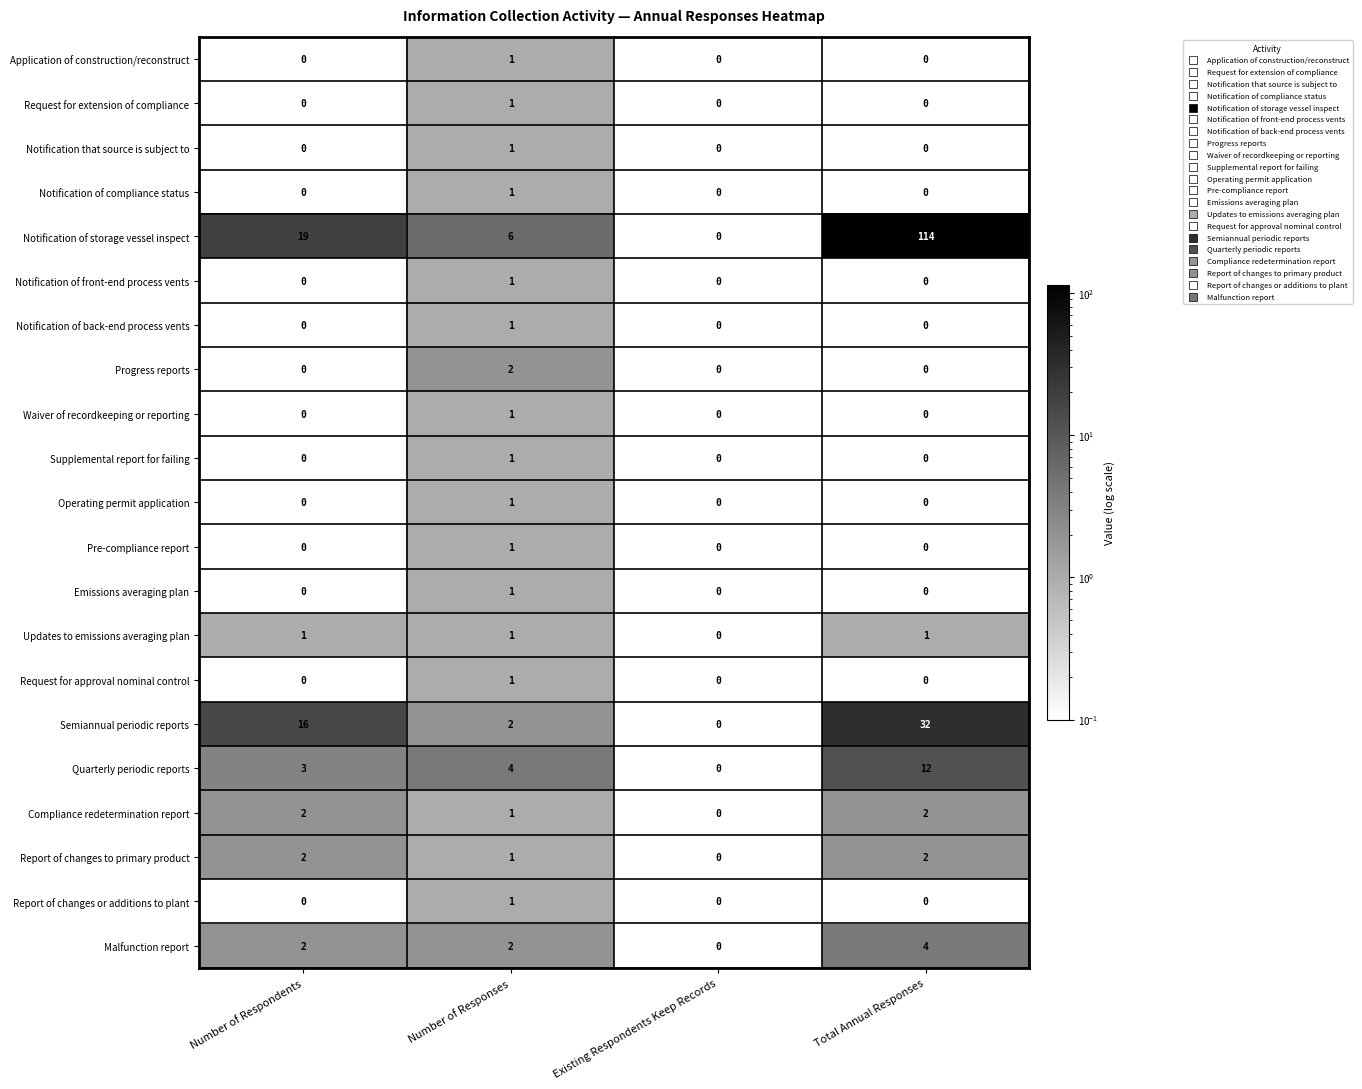

What is the sum of the Quarterly periodic reports values at Total Annual Responses and Number of Responses?

16